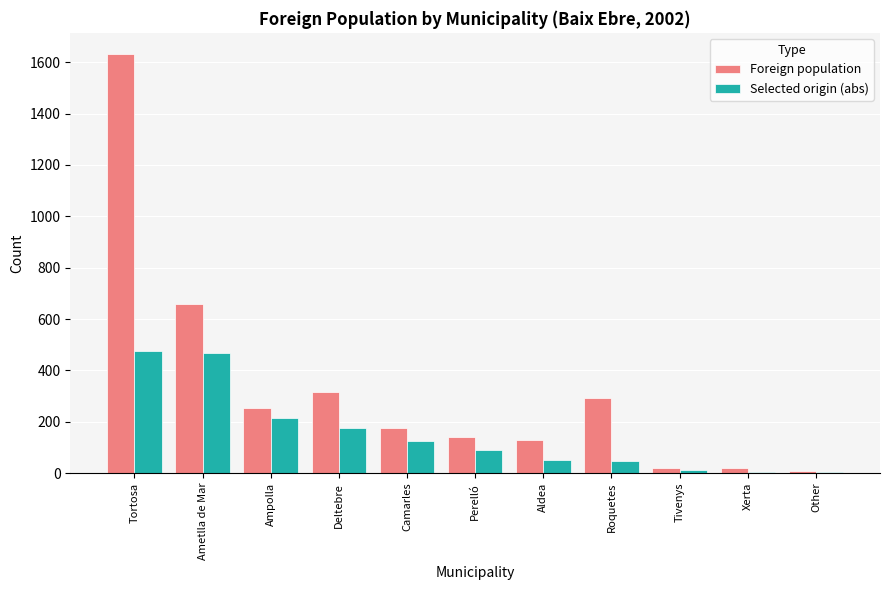

Where is Foreign population nearest to the value 821?

Ametlla de Mar